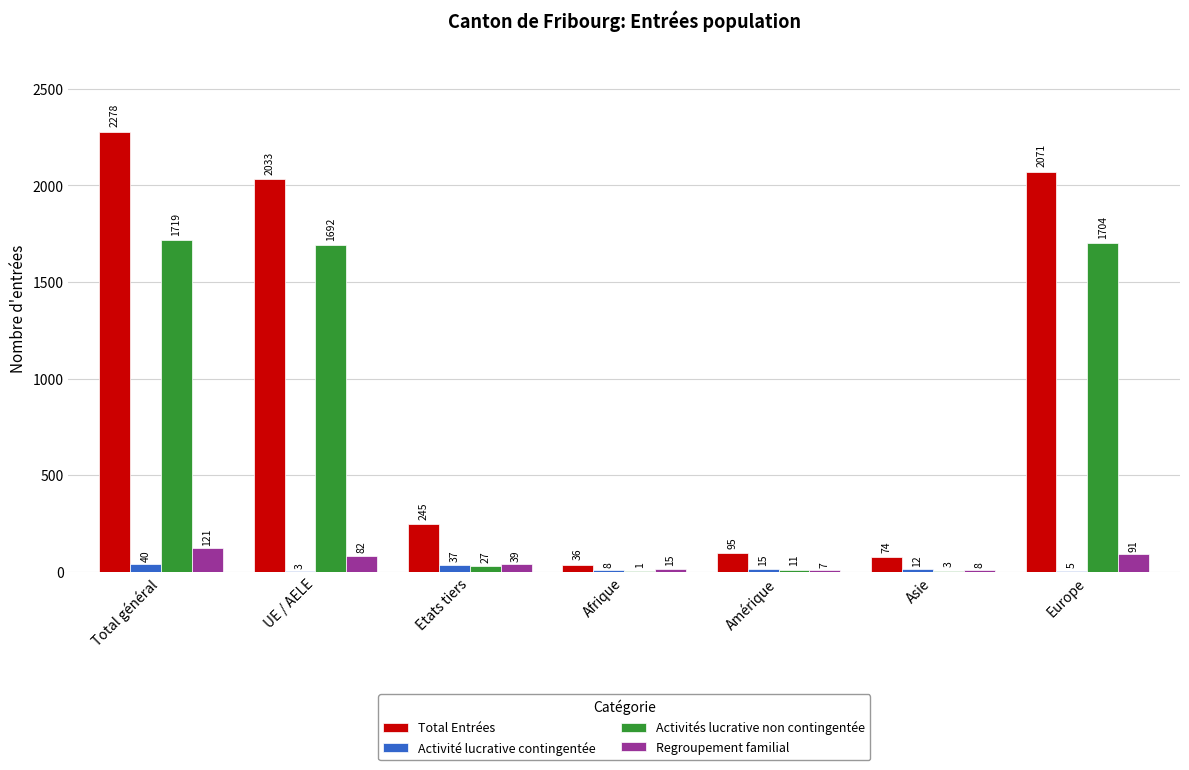

What is the total value across all series at Afrique?

60